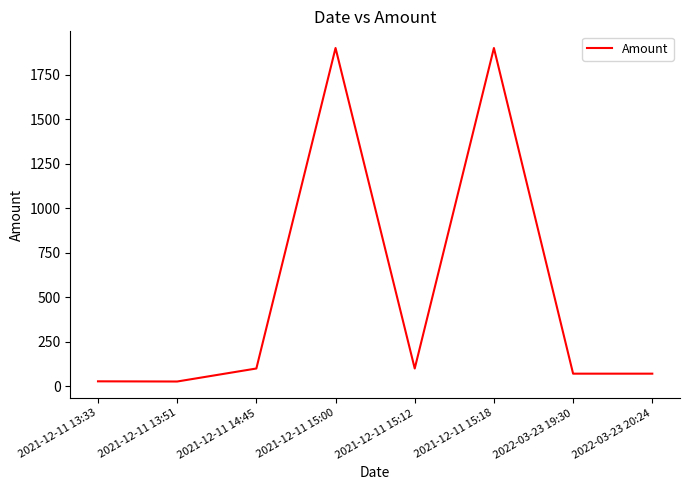

What is the greatest value displayed?

1899.0